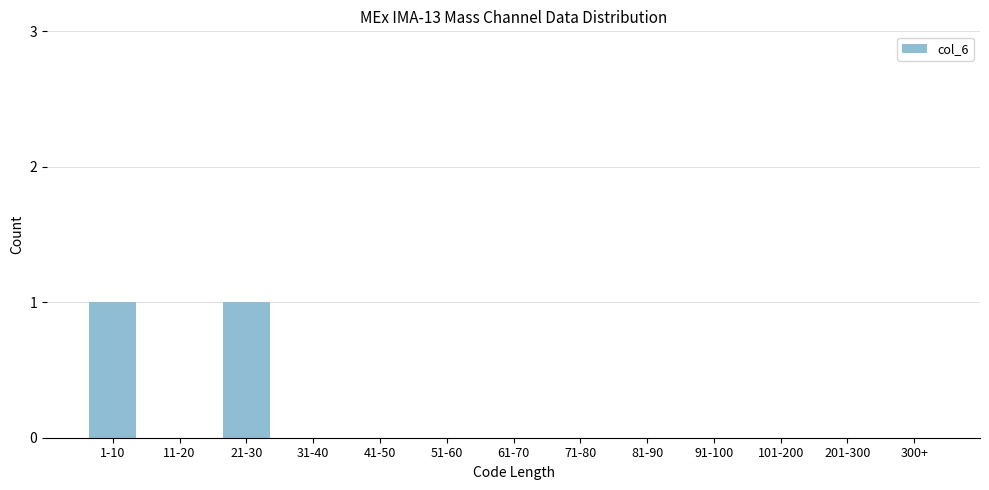

Reading right to left, what are all the values shown in this chart?

300+=0	201-300=0	101-200=0	91-100=0	81-90=0	71-80=0	61-70=0	51-60=0	41-50=0	31-40=0	21-30=1	11-20=0	1-10=1